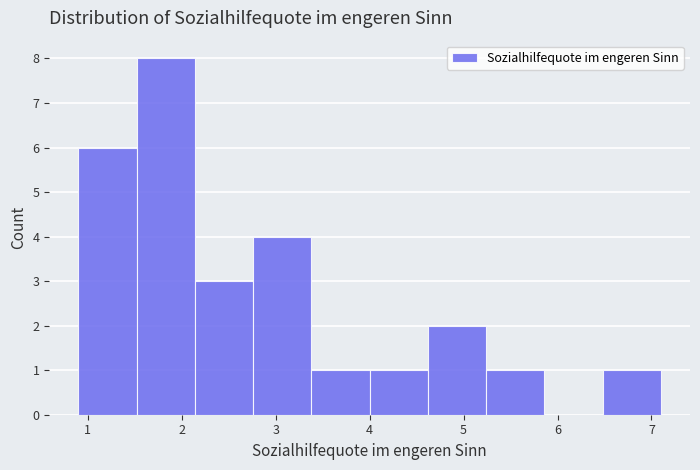

Over which range of the x-axis is the bar tallest?

1.52 to 2.14